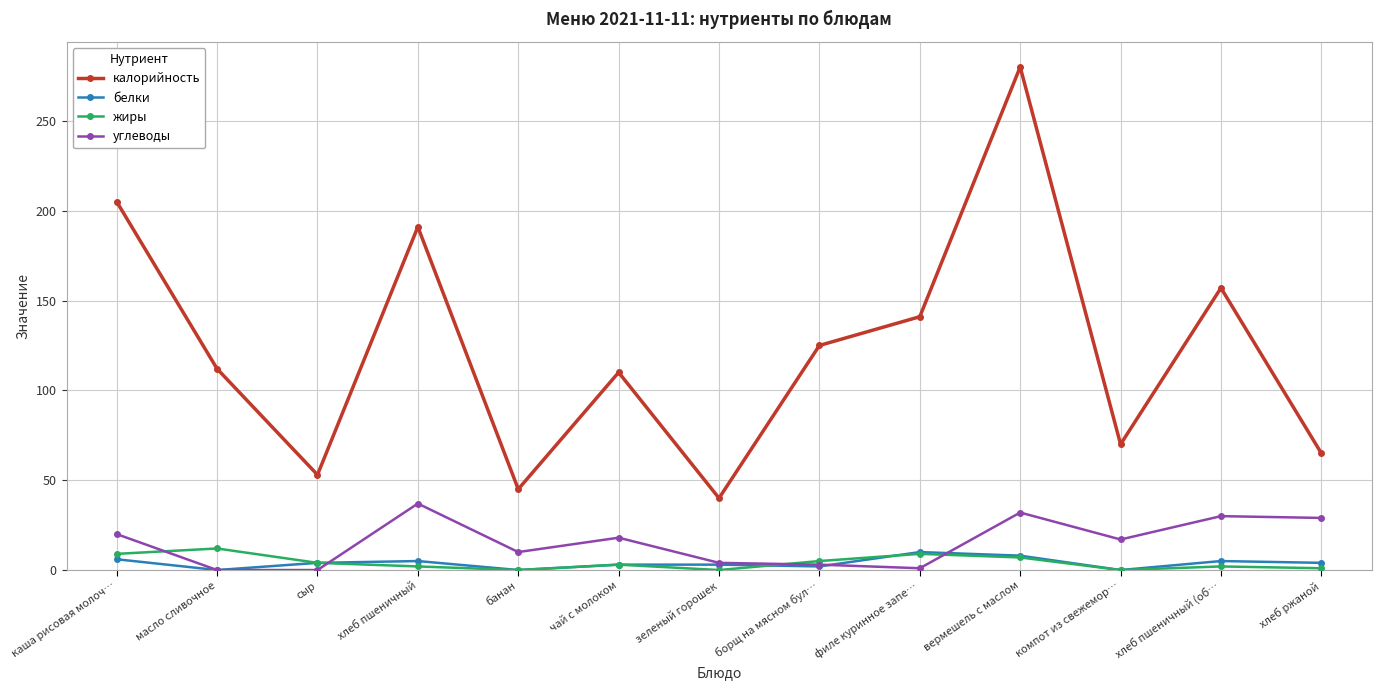

How many data points in углеводы are less than 17?

6